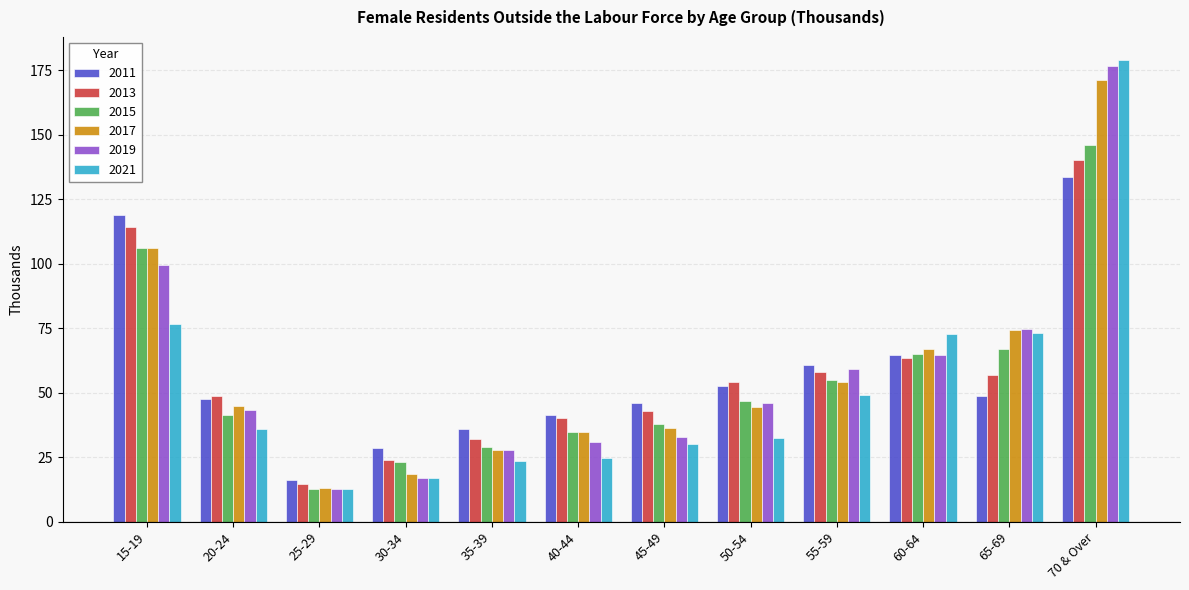

True or false: 2013 has a value of 55.4 at 35-39.

False